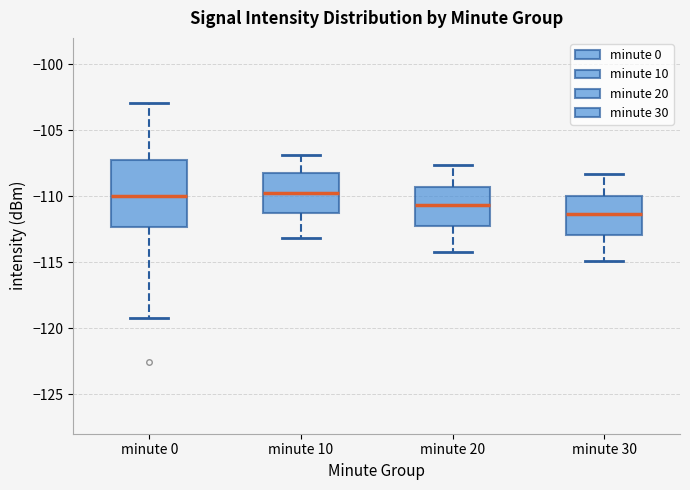

Reading left to right, read every box against the y-axis: the position of its median line, the range the box covers, and the ends of its whiskers. The values are not printed on the chart, so give them approximately, as read against the axis.

minute 0: median -110.0, box -112.5 to -107.5, whiskers -119.0 to -103.0
minute 10: median -109.5, box -111.0 to -108.5, whiskers -113.0 to -107.0
minute 20: median -110.5, box -112.0 to -109.5, whiskers -114.0 to -107.5
minute 30: median -111.5, box -113.0 to -110.0, whiskers -115.0 to -108.5